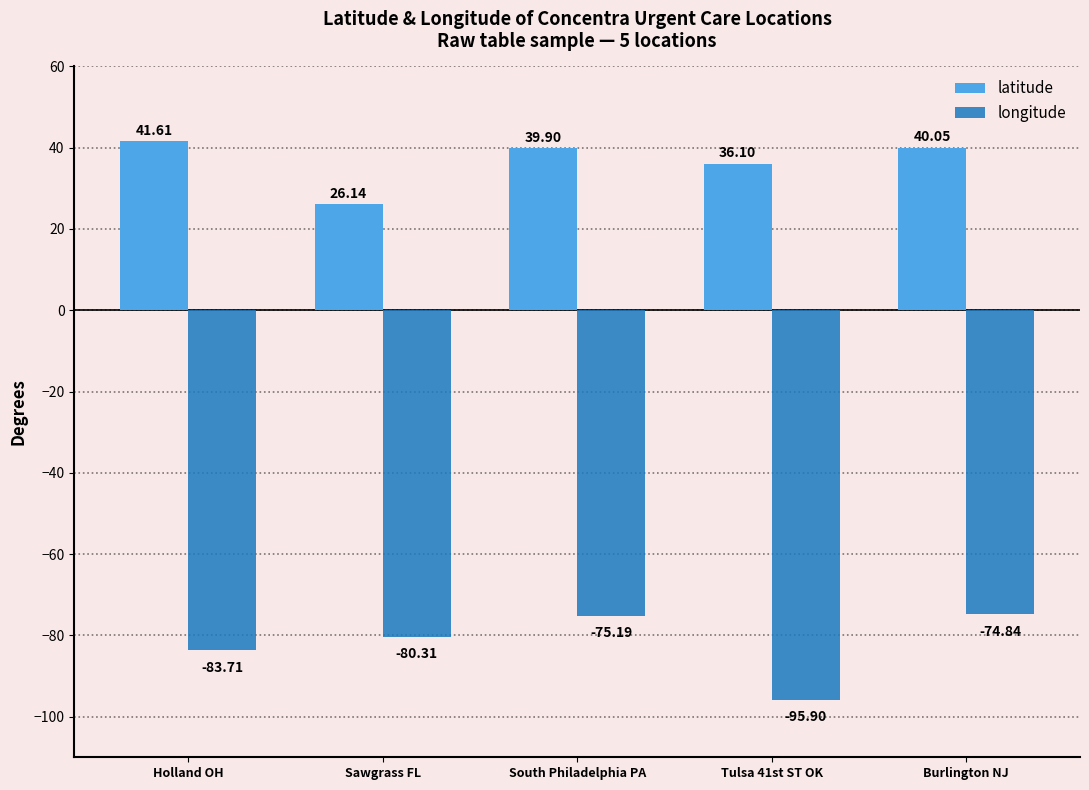

Which series changed the most between Tulsa 41st ST OK and Burlington NJ?

longitude